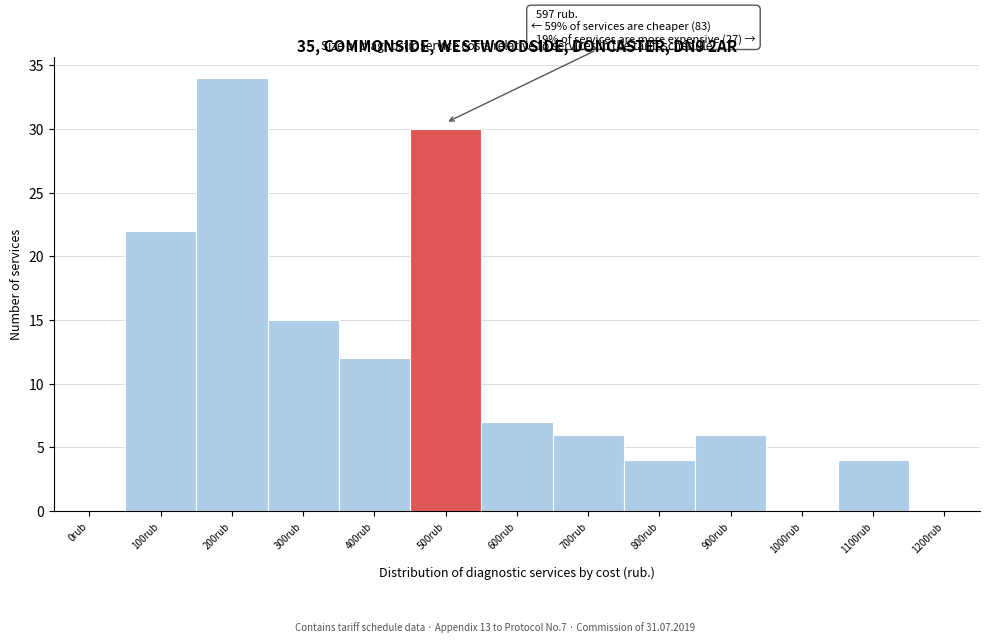

Reading left to right, what are all the values shown in this chart?

0rub=0	100rub=22	200rub=34	300rub=15	400rub=12	500rub=30	600rub=7	700rub=6	800rub=4	900rub=6	1000rub=0	1100rub=4	1200rub=0